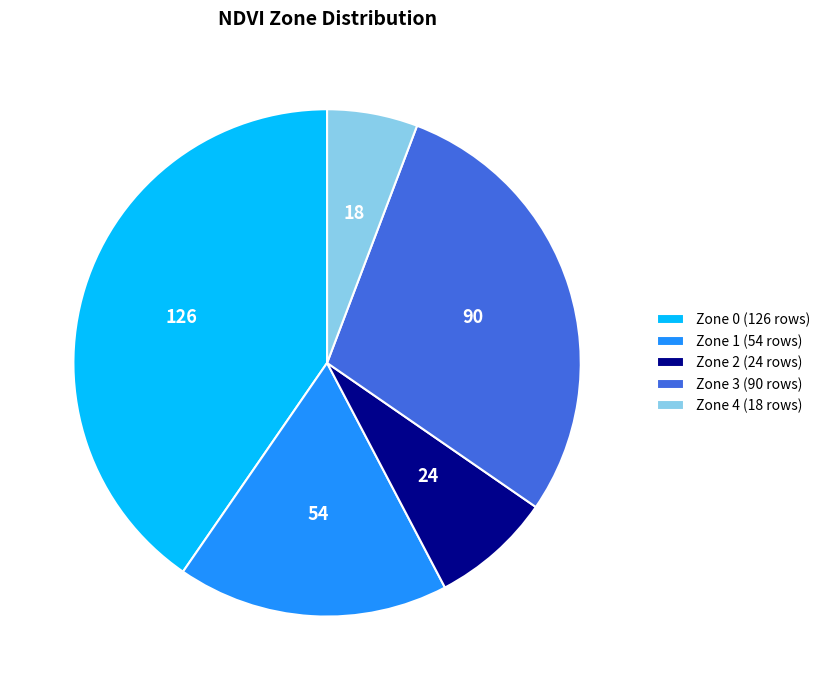

Which has a higher value, Zone 1 (54 rows) or Zone 4 (18 rows)?

Zone 1 (54 rows)